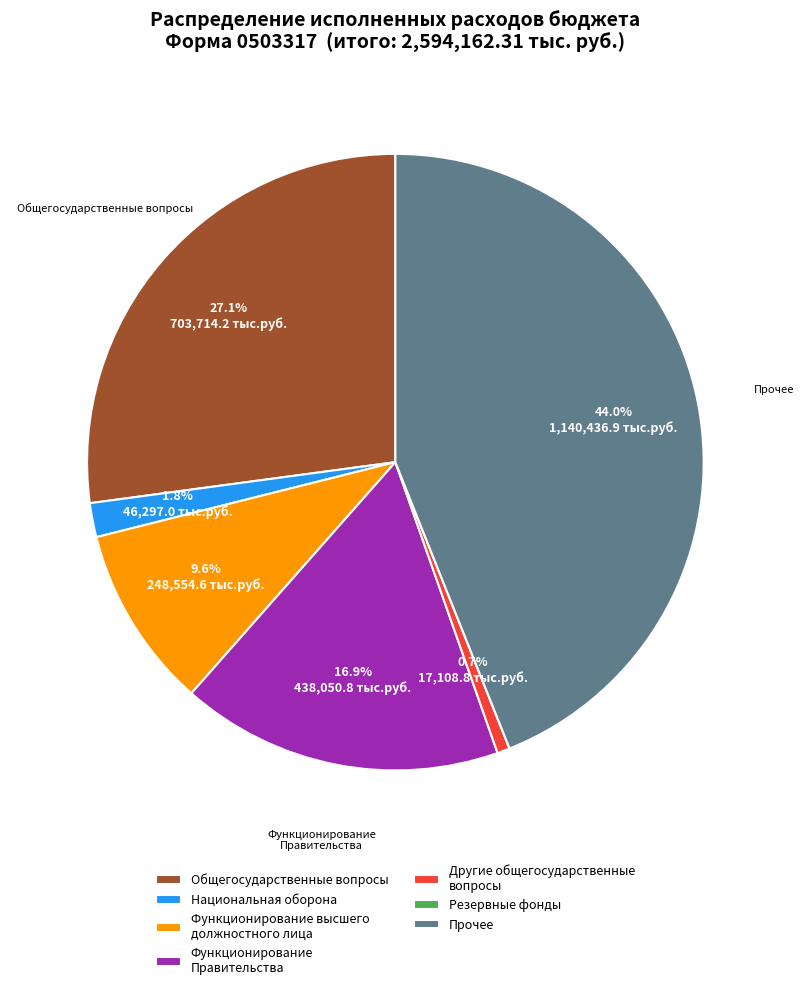

Is there any slice that represents more than half of the pie?

No